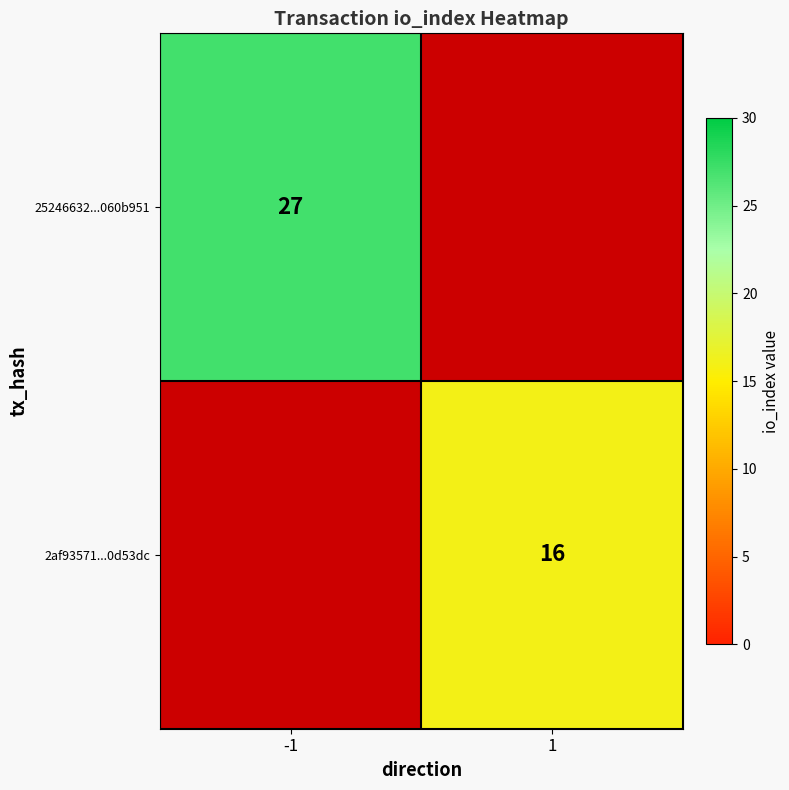

Is it true that 2af93571...0d53dc equals 11 at 1?

False